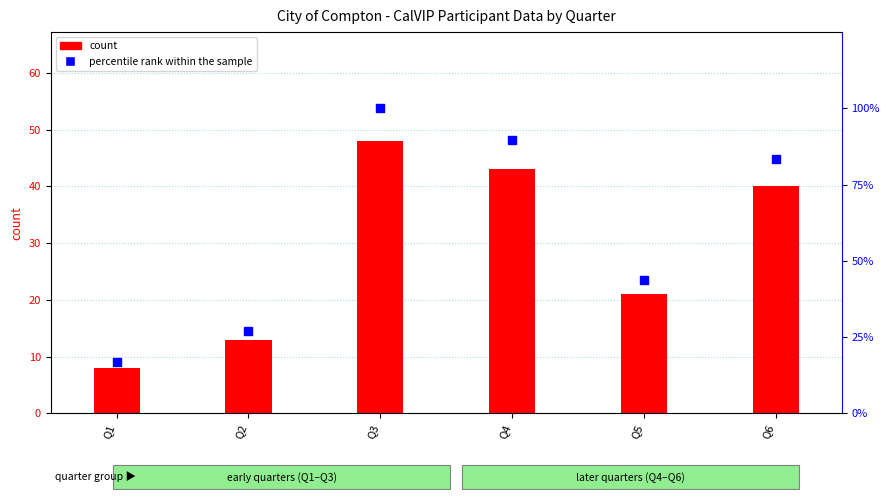

At how many categories does at least one series exceed 17?

5